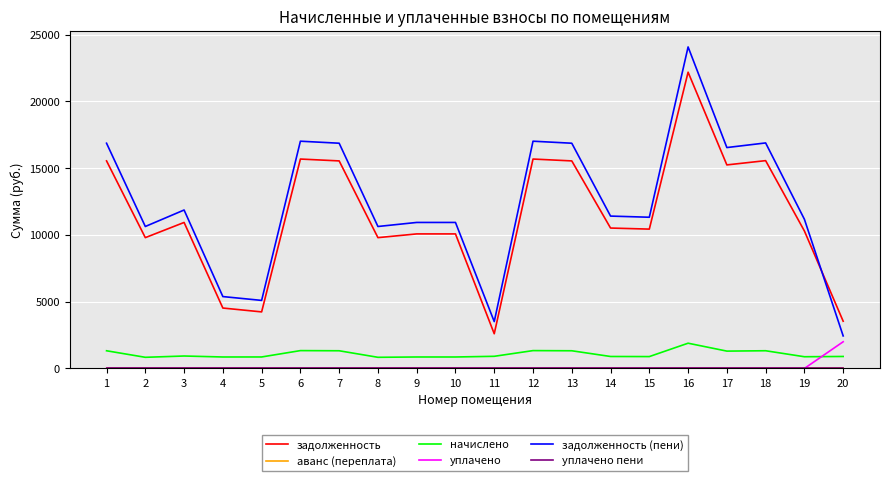

What is the spread (max minus min) of values at 13?

16873.9